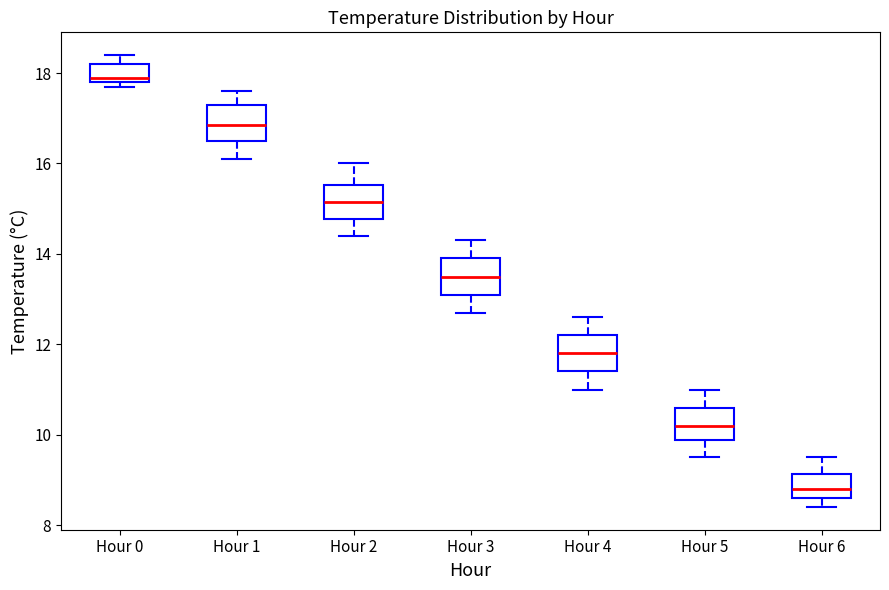

Where does the upper whisker of the box for Hour 5 end on the y-axis? The values are not printed on the chart, so give them approximately, as read against the axis.

11.0